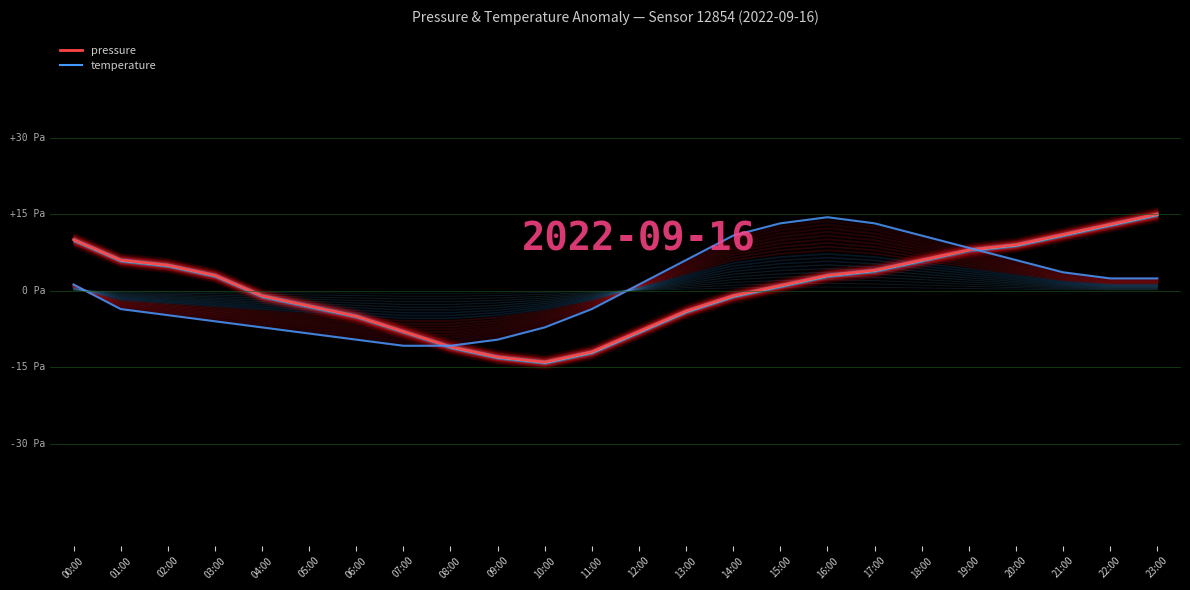

What is the average value of the temperature series?

0.5